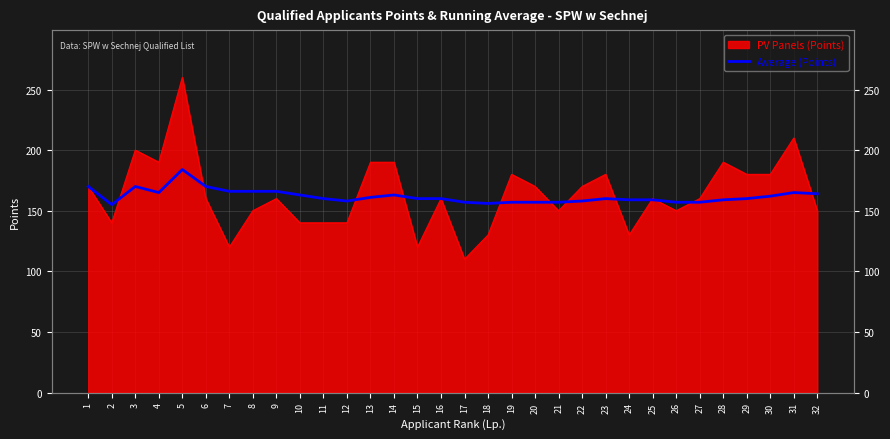

Is it true that the value at 9 is 107?

False